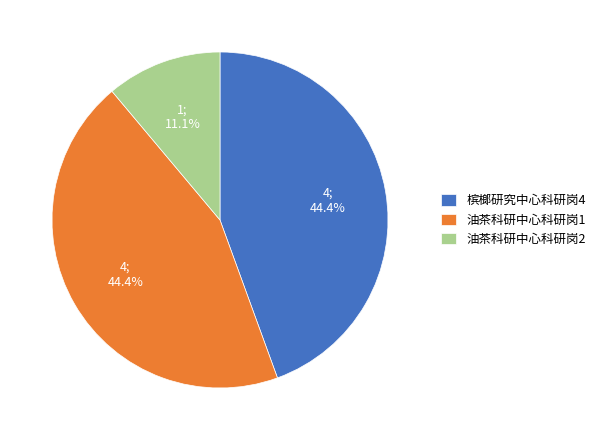

To the nearest percent, what is the difference between the largest and smallest slice percentages?

33%